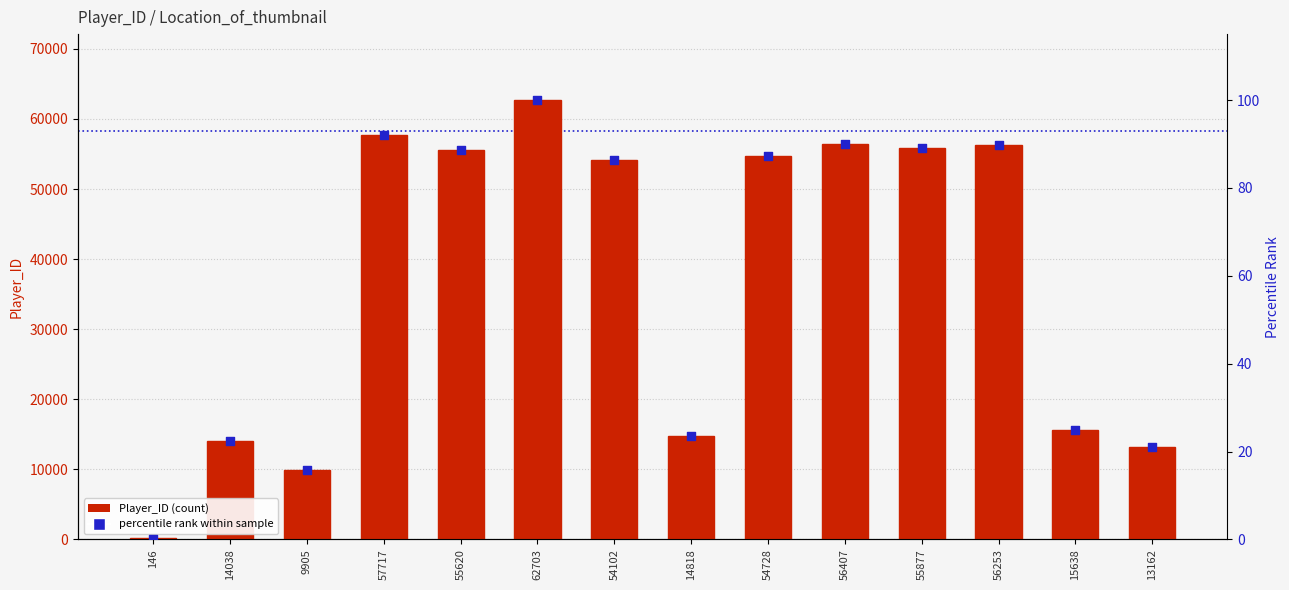

At which category is the sum across all series the highest?

62703